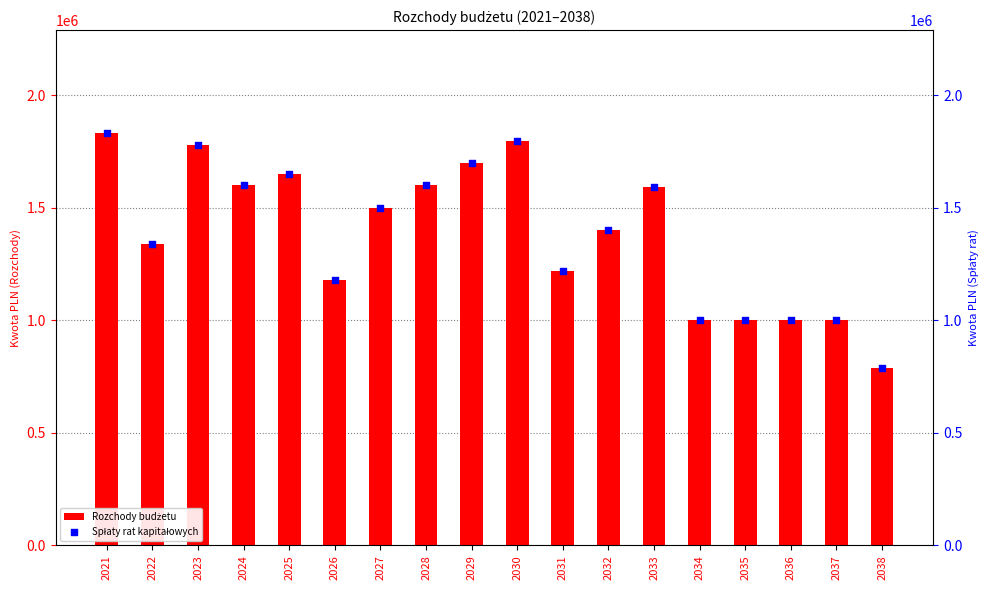

What are all the series names shown in the legend?

Rozchody budżetu, Spłaty rat kapitałowych